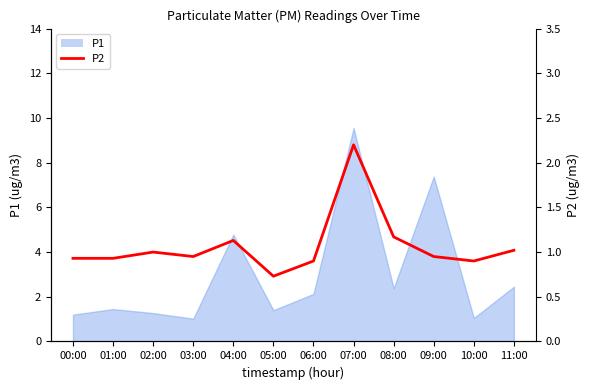

Reading right to left, extract all data points from this chart.

11:00=1.0	10:00=0.9	09:00=0.9	08:00=1.2	07:00=2.2	06:00=0.9	05:00=0.7	04:00=1.1	03:00=0.9	02:00=1.0	01:00=0.9	00:00=0.9